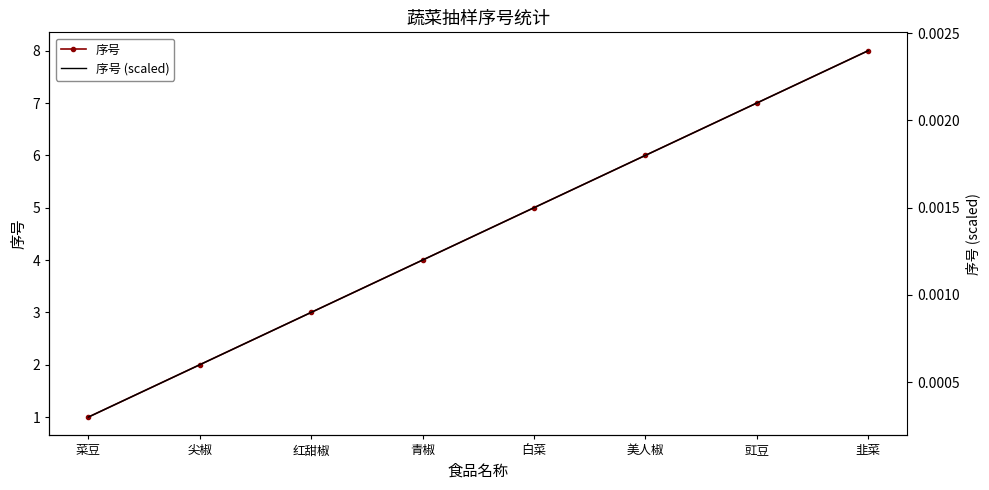

Is it true that 序号 (scaled) equals 0.0 at 美人椒?

False